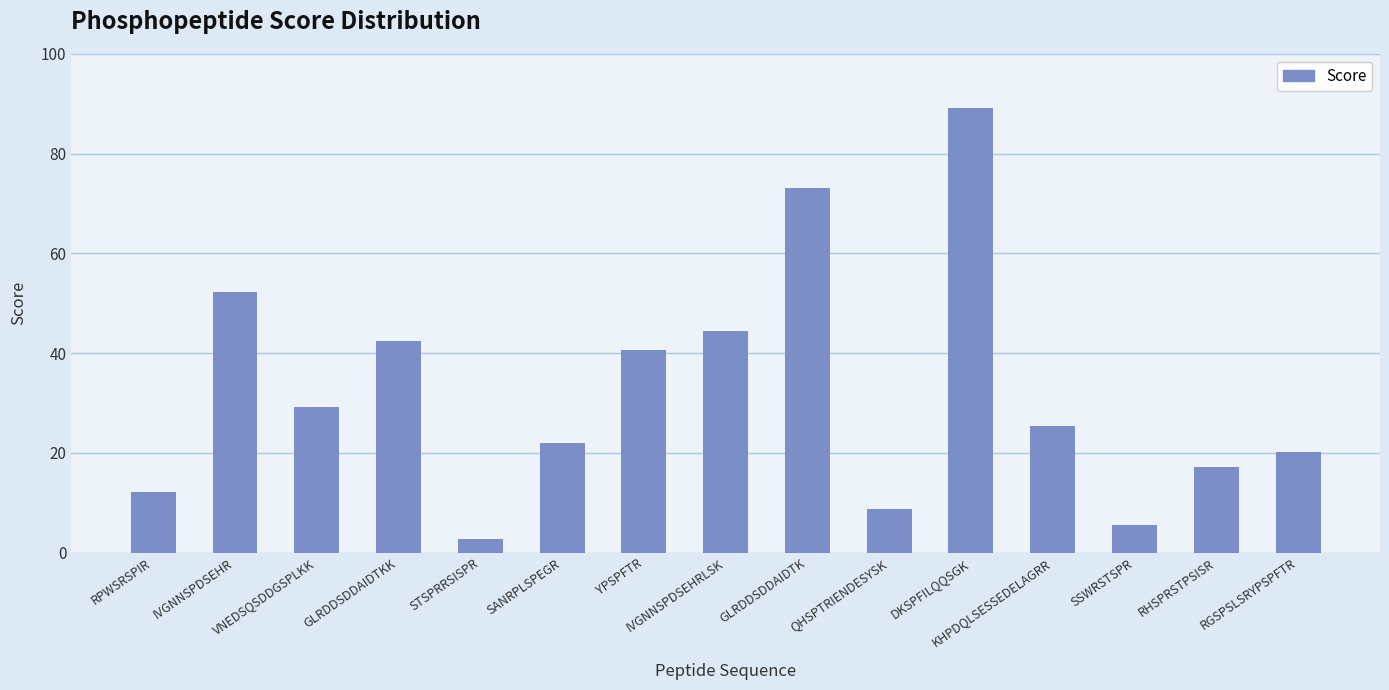

Read the value at SSWRSTSPR.

5.5